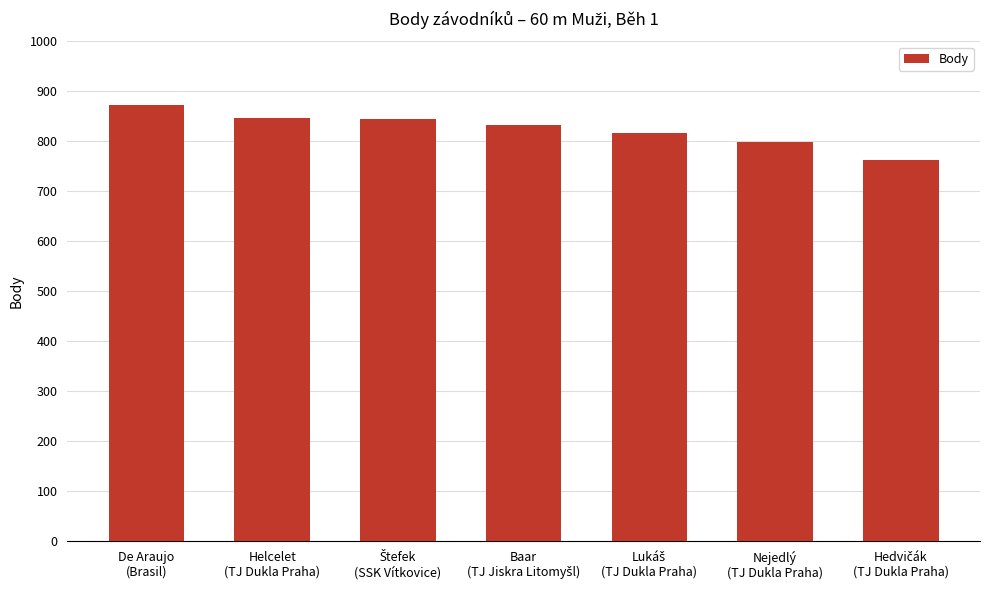

What is the greatest value displayed?

872